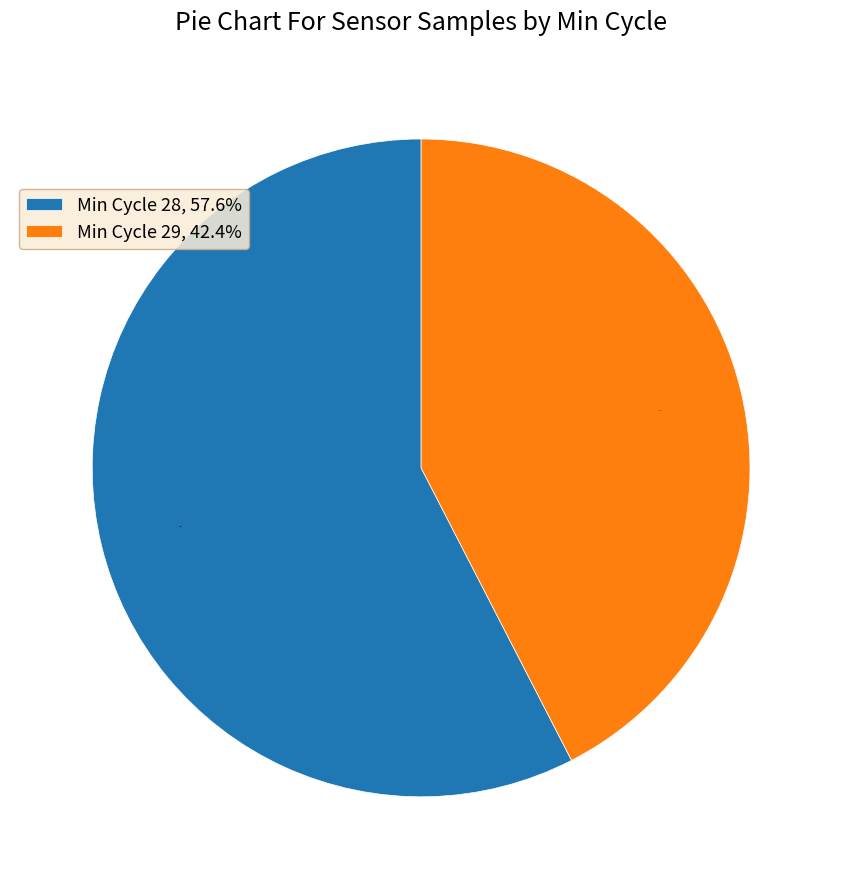

Rank the categories by value from highest to lowest.

Min Cycle 28, 57.6%, Min Cycle 29, 42.4%